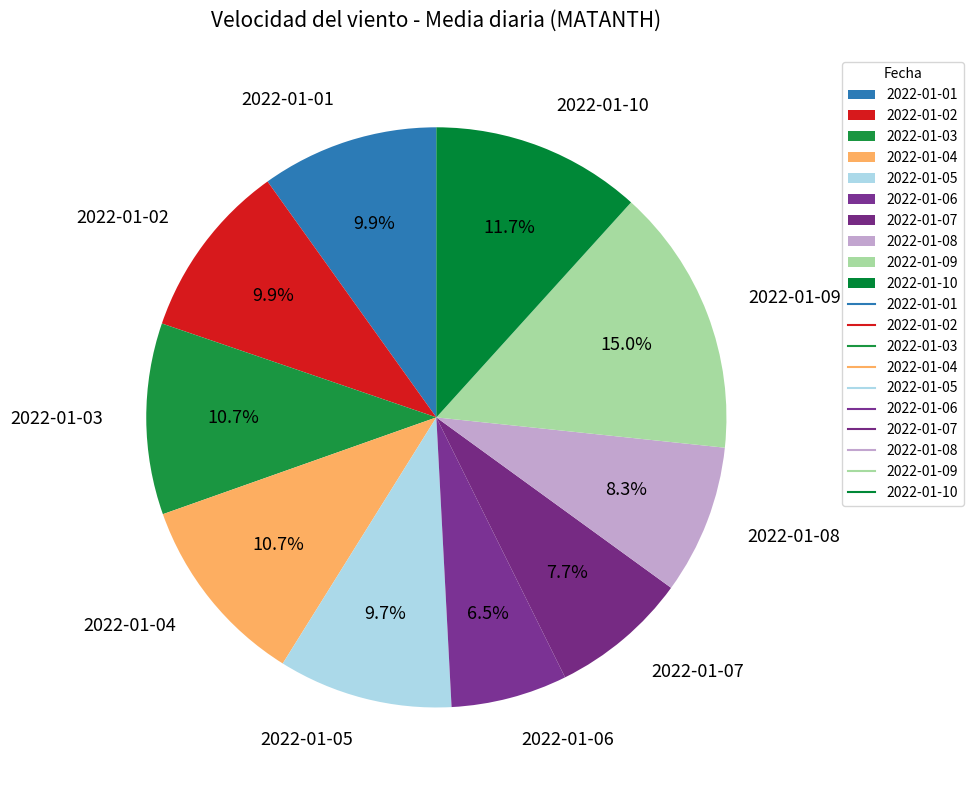

To the nearest percent, what percentage of the pie is 2022-01-10?

12%